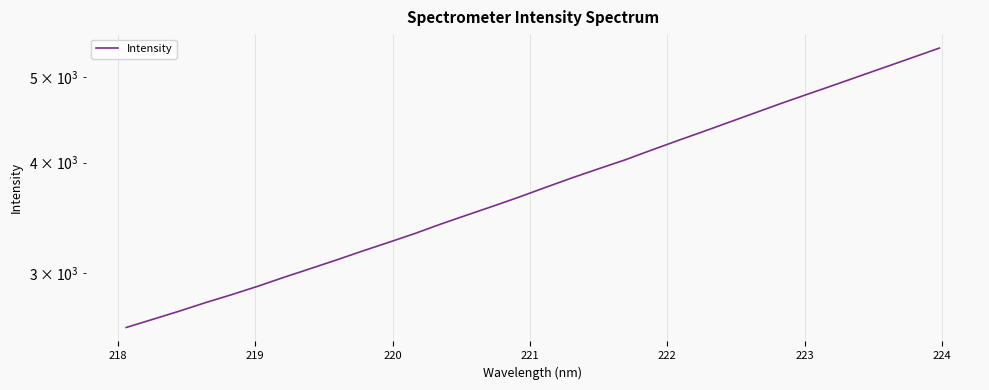

What is the average value?

3810.9